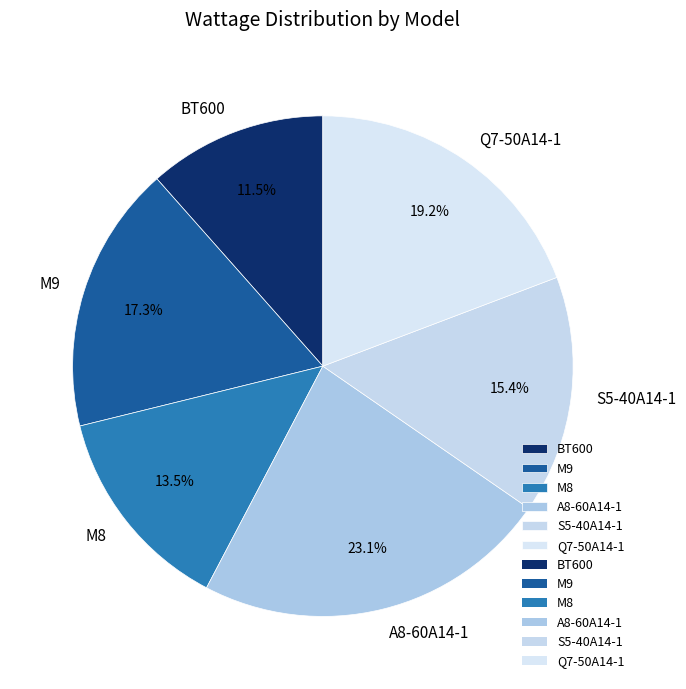

Rank the categories by value from highest to lowest.

A8-60A14-1, Q7-50A14-1, M9, S5-40A14-1, M8, BT600